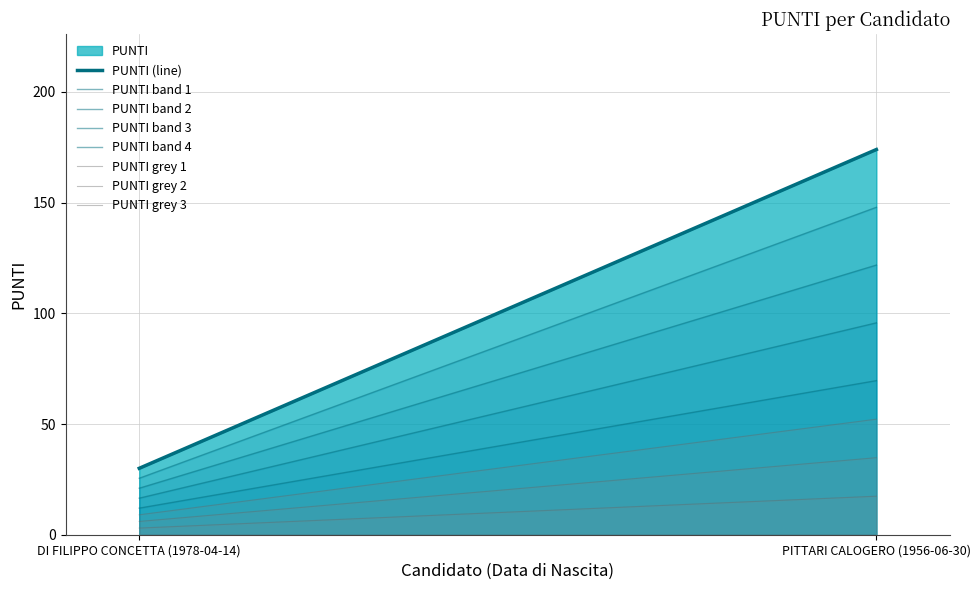

What is the label of the 1st point from the right?

PITTARI CALOGERO (1956-06-30)